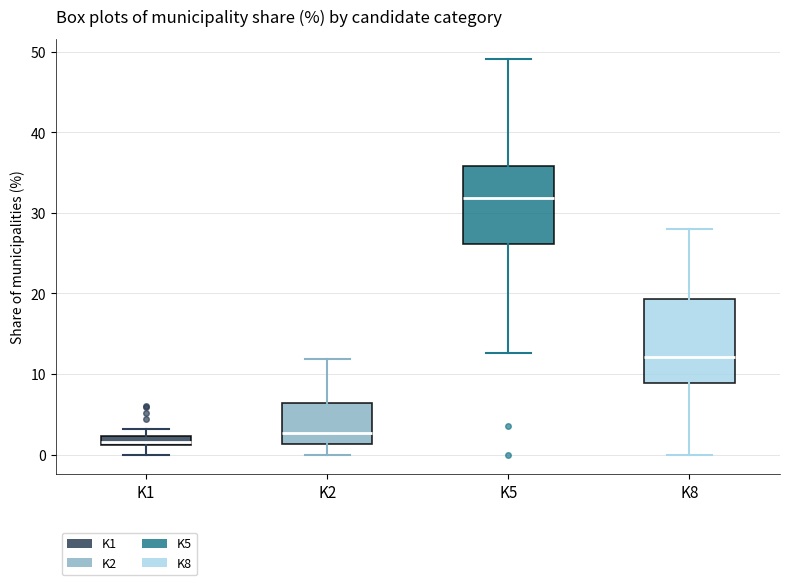

Which box's median line is the highest?

K5